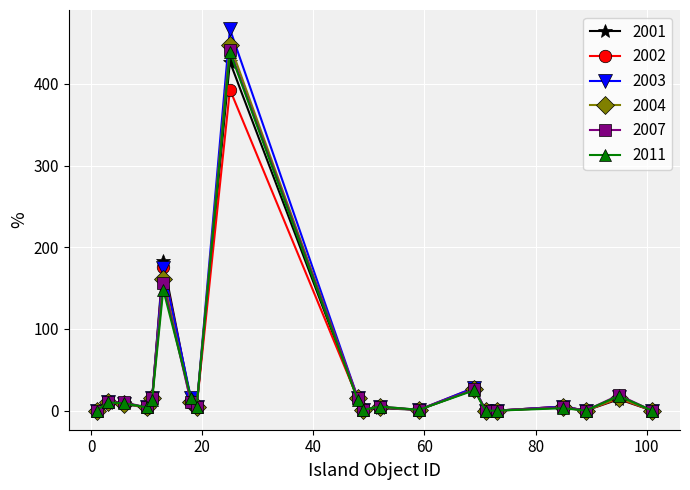

What is the maximum value shown in the chart?

467